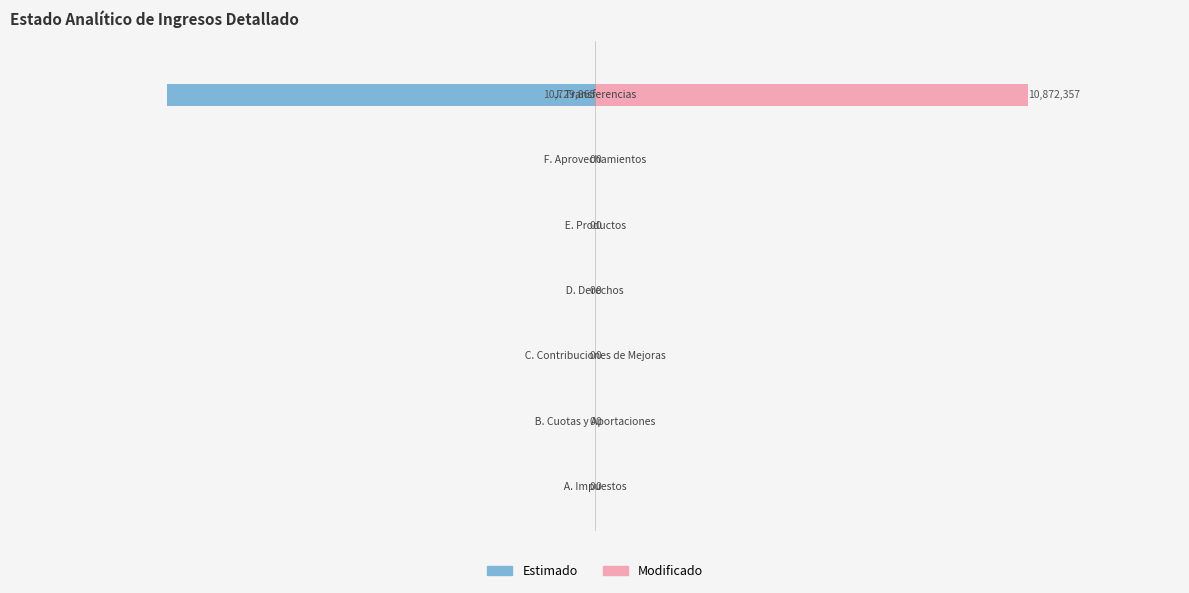

What are all the series names shown in the legend?

Estimado, Modificado